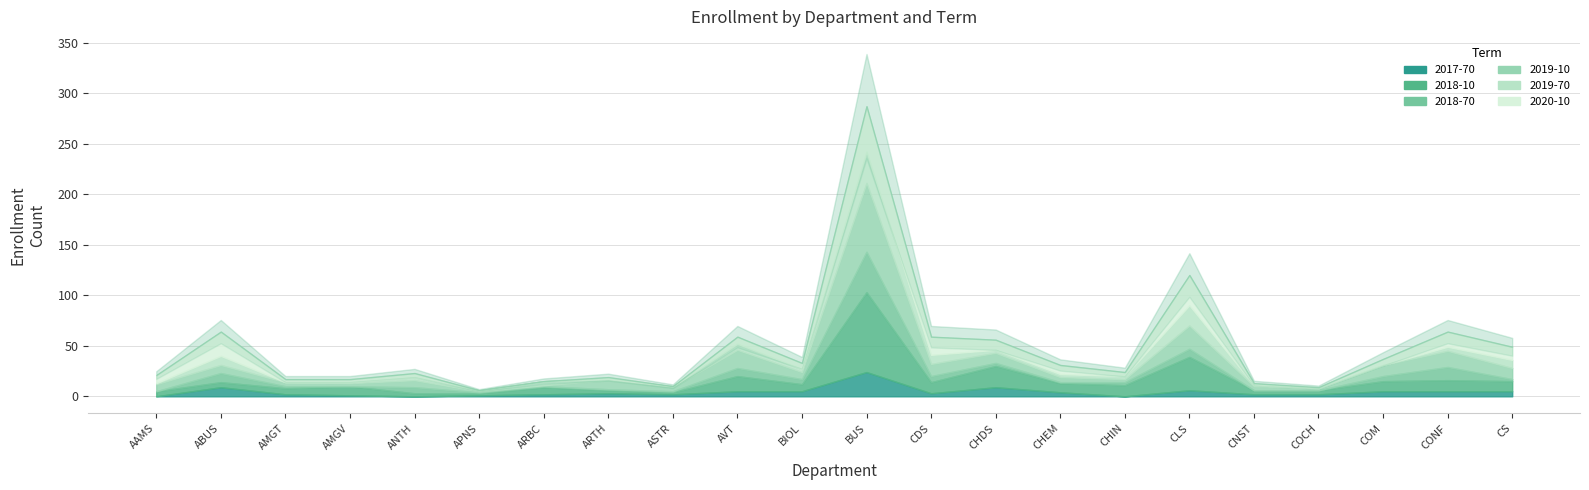

Reading left to right, what are all the values shown in this chart?

201770: 0	9	2	1	0	1	2	3	2	5	5	24	3	9	4	0	6	2	2	5	5	5
201810: 5	5	6	9	3	2	7	3	2	15	7	79	11	21	9	11	33	4	4	10	11	10
201870: 0	9	2	0	6	1	1	1	1	8	5	40	6	3	1	3	8	0	0	5	13	2
201910: 7	8	4	3	7	1	1	9	4	18	7	68	12	10	5	3	23	4	2	11	16	11
201970: 1	9	0	1	3	1	4	1	1	6	3	31	9	3	3	3	20	1	0	0	4	8
202010: 8	24	3	3	4	0	0	2	0	7	6	45	18	10	9	4	30	2	1	6	15	13